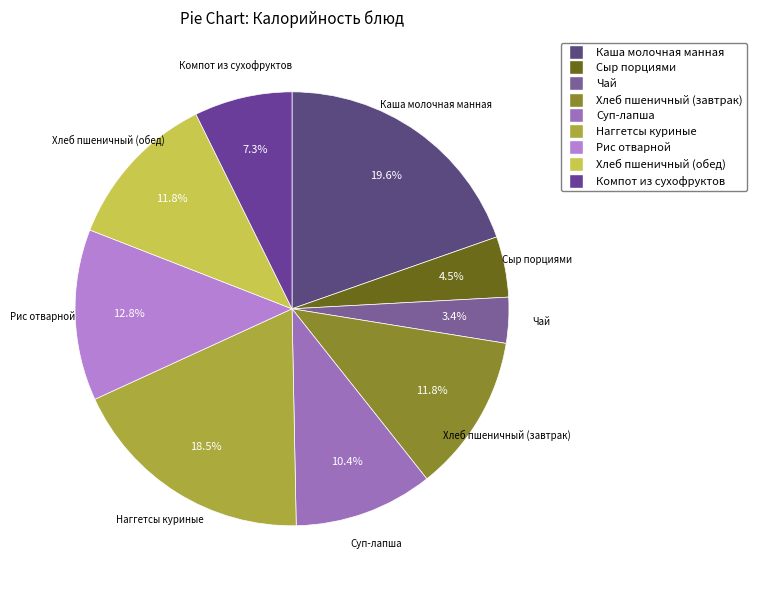

Is Хлеб пшеничный (обед) the majority of the pie?

No